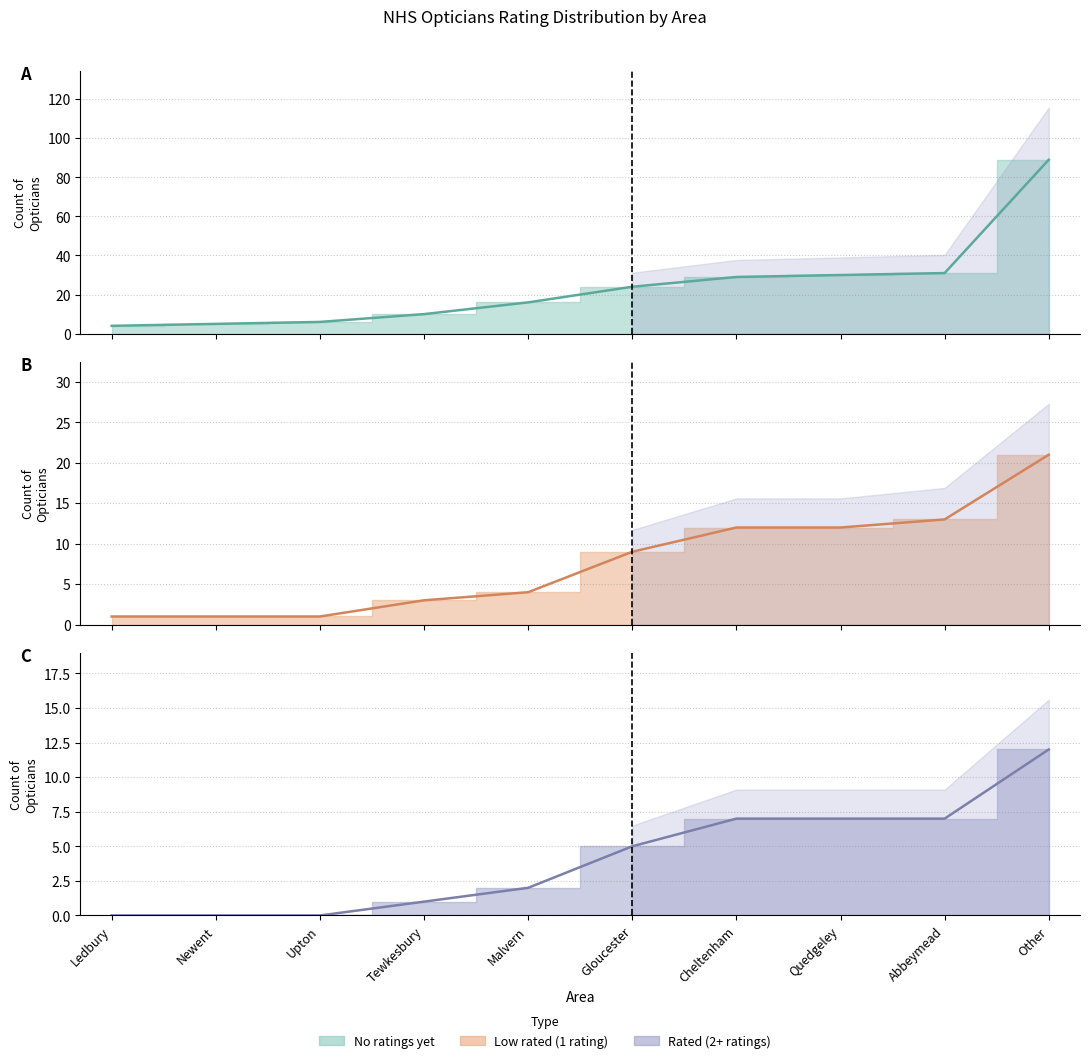

True or false: Low rated (1 rating) (line) and Highly rated (2+ ratings) (line) cross at least once.

False